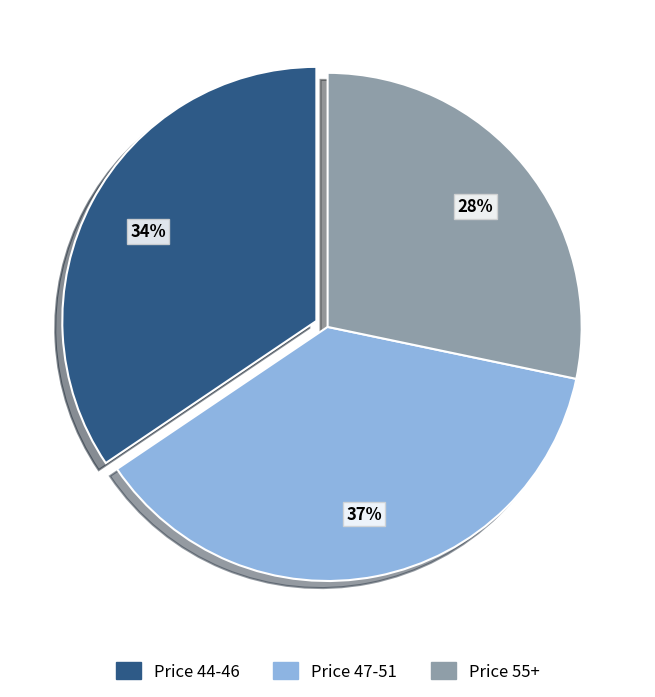

Does any single category account for the majority?

No